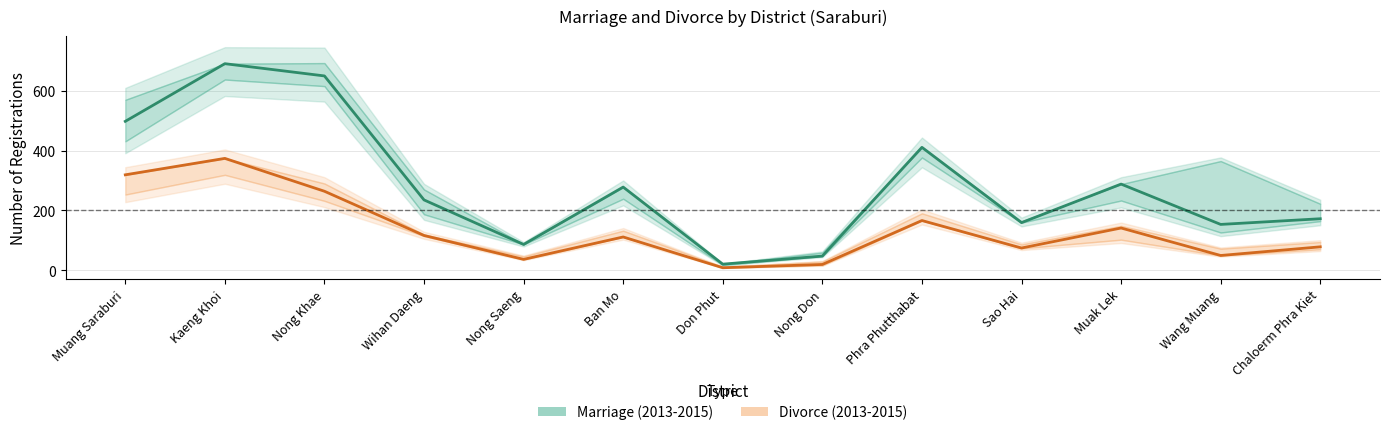

Rank the categories by Marriage (2013-2015) value from lowest to highest.

Don Phut, Nong Don, Nong Saeng, Wang Muang, Sao Hai, Chaloerm Phra Kiet, Wihan Daeng, Ban Mo, Muak Lek, Phra Phutthabat, Muang Saraburi, Nong Khae, Kaeng Khoi